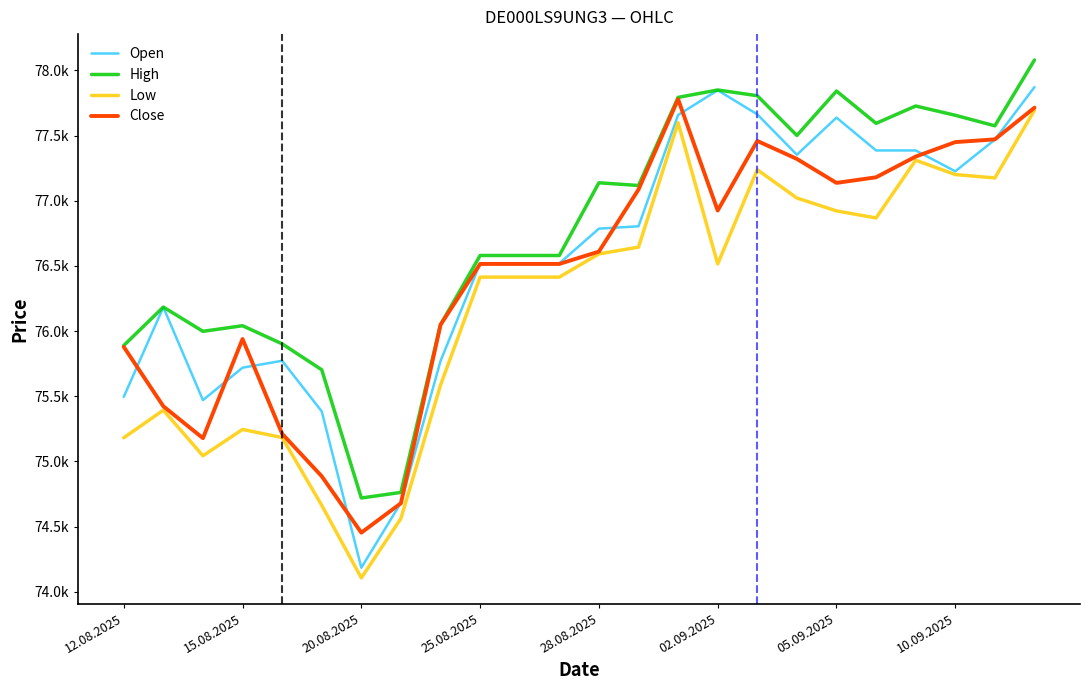

What are all the series names shown in the legend?

Open, High, Low, Close